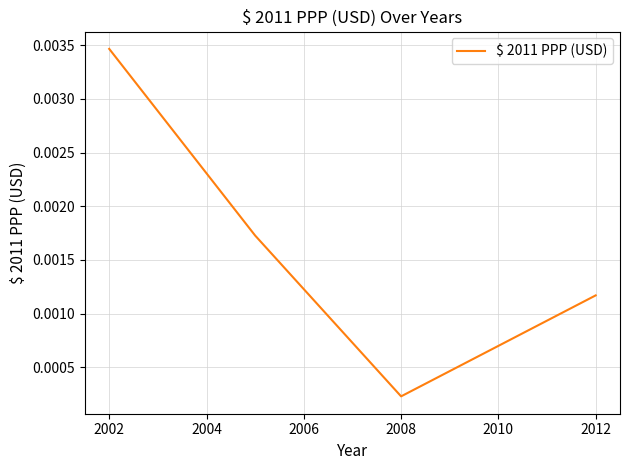

How many interior local valleys (lower than both neighbors) does the data have?

1